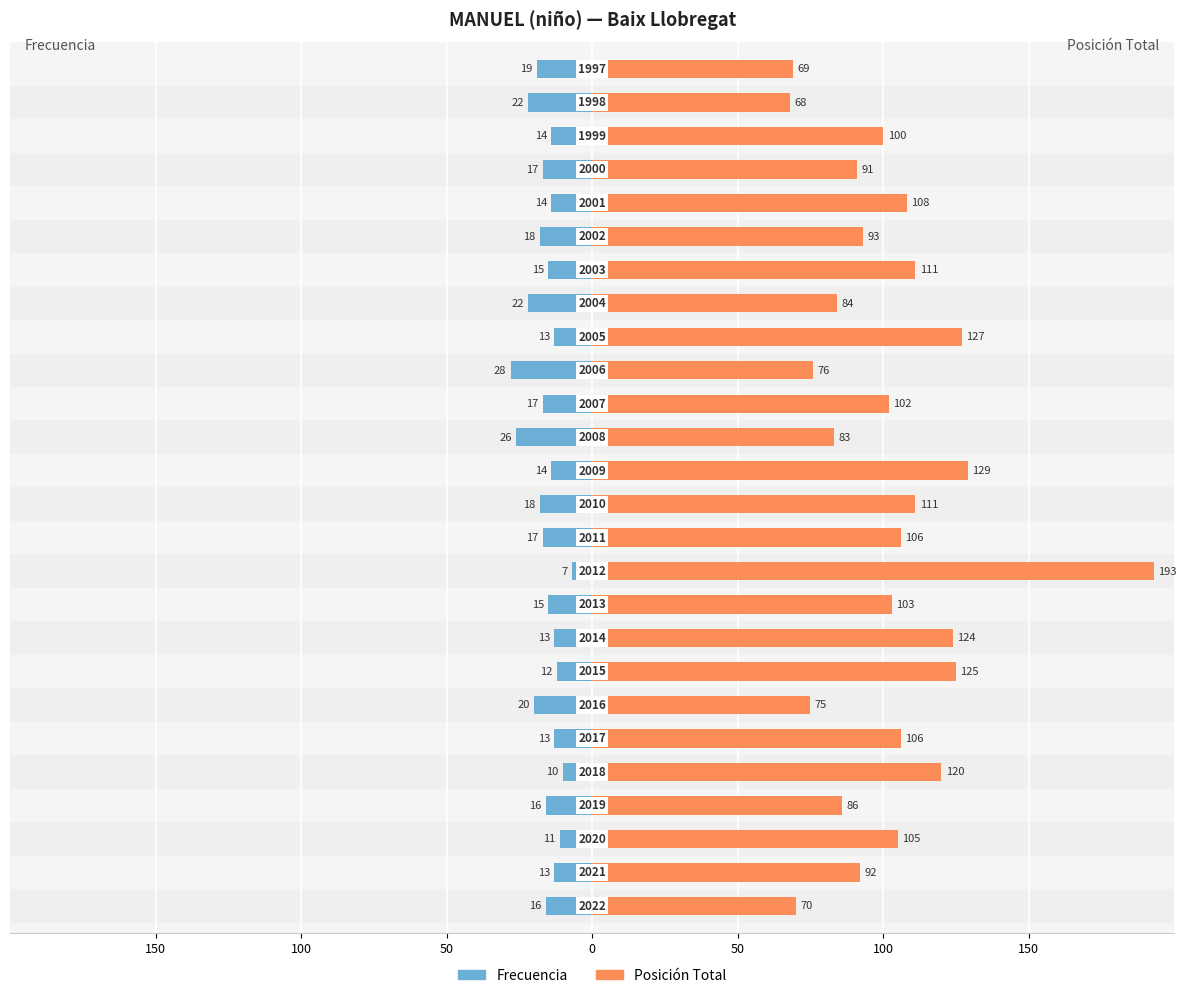

True or false: Frecuencia has a value of -8 at 150.

False